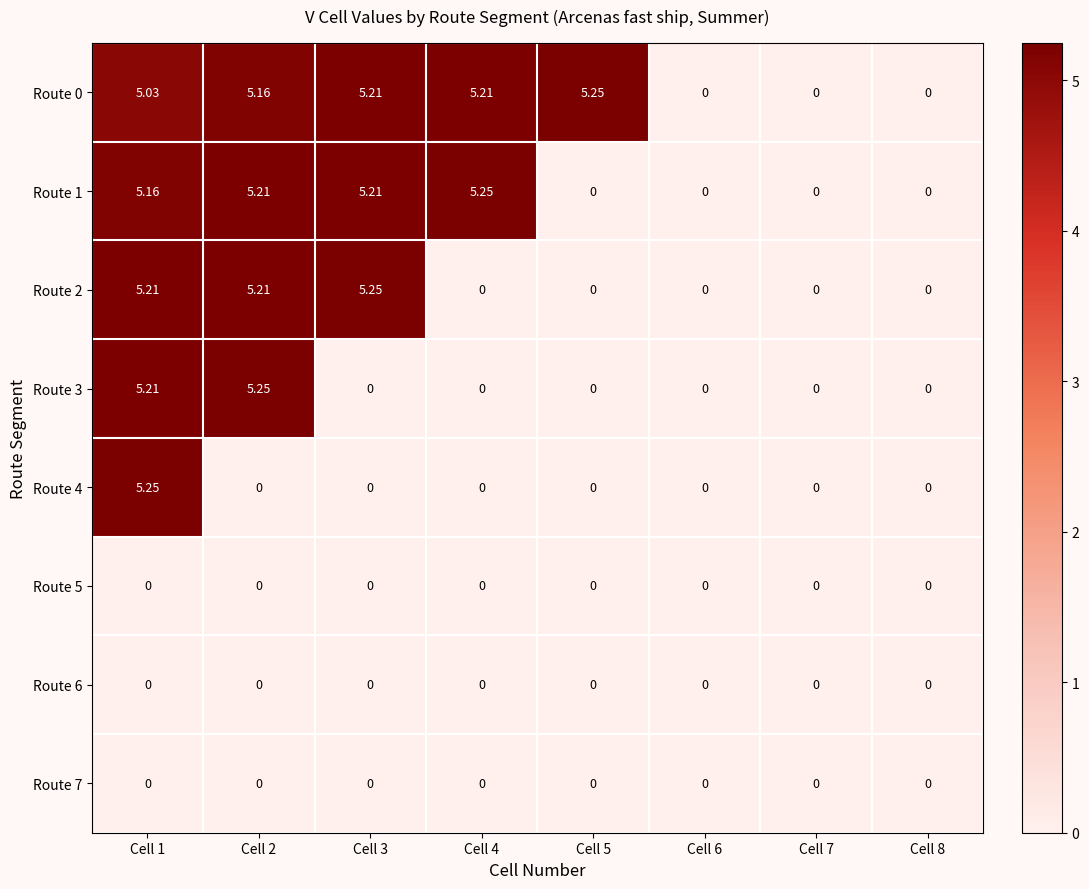

Which series changed the most between Cell 2 and Cell 5?

Route 3